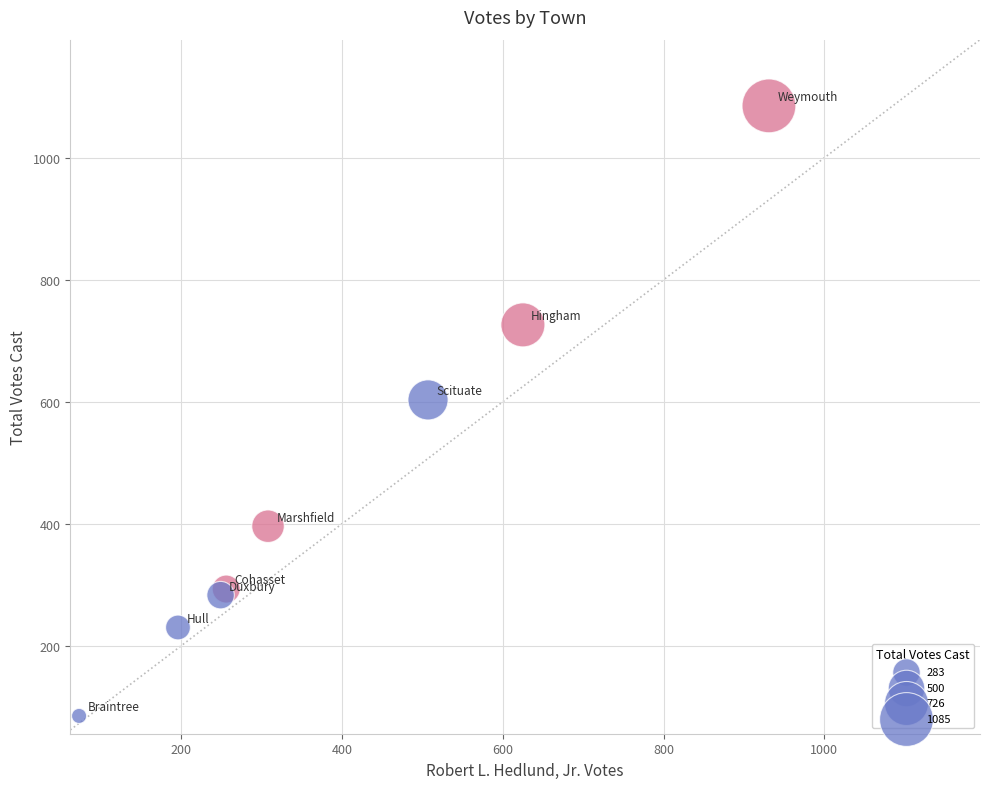

What Y value in the scatter plot is closest to 585?

603